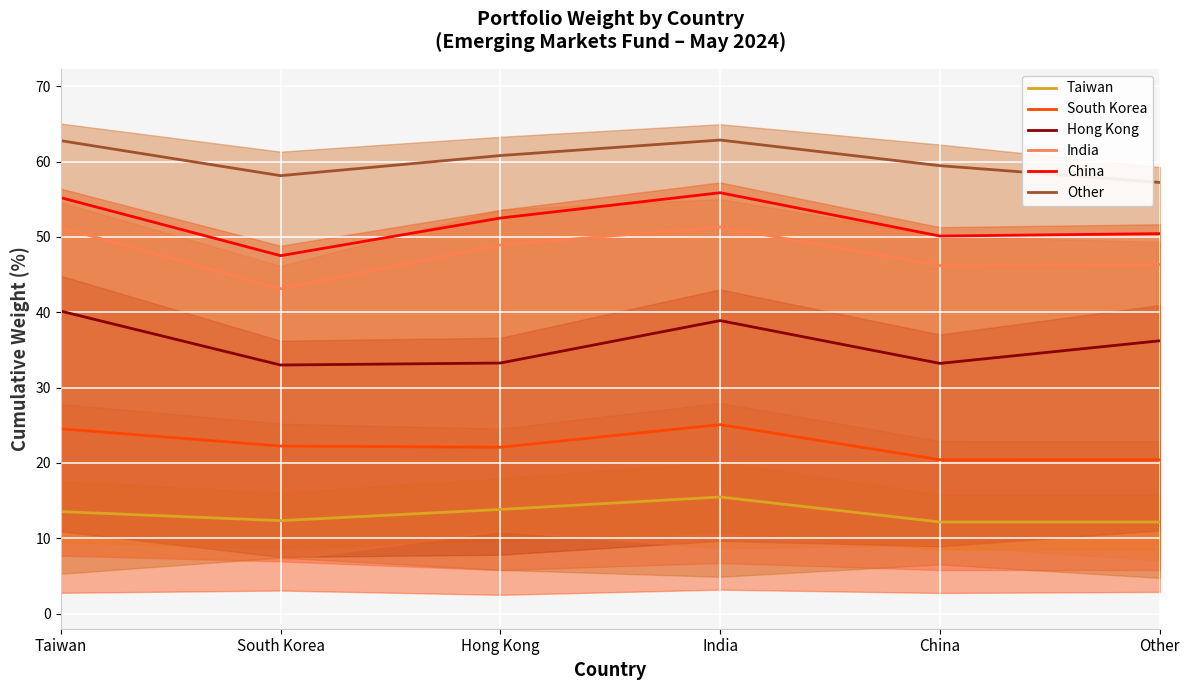

At Hong Kong, list the series in order from smallest to largest.

Taiwan, South Korea, Hong Kong, India, China, Other